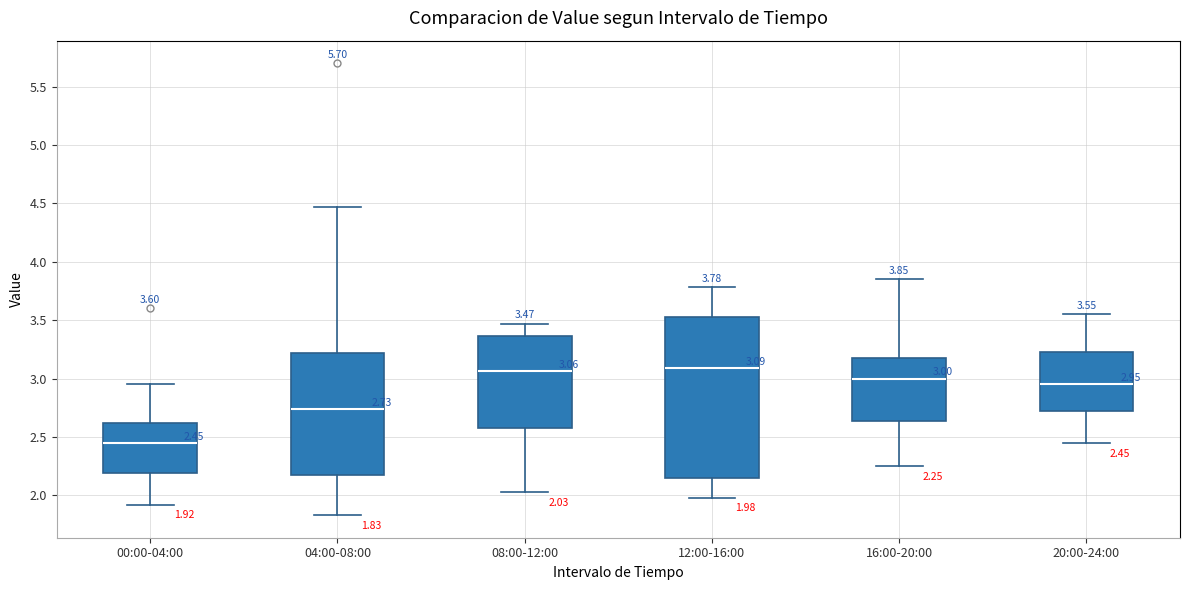

Which box is the tallest, from its lower edge to its upper edge?

12:00-16:00